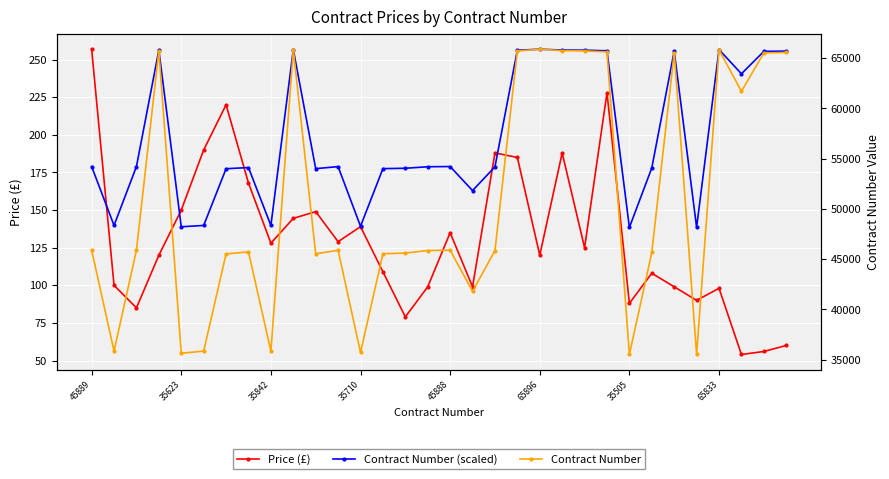

True or false: Contract Number and Contract Number (scaled) cross at least once.

False